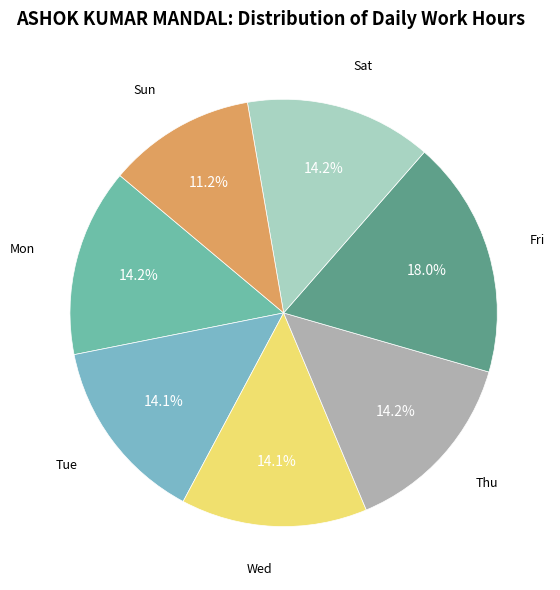

To the nearest percent, what is the average slice percentage?

14%